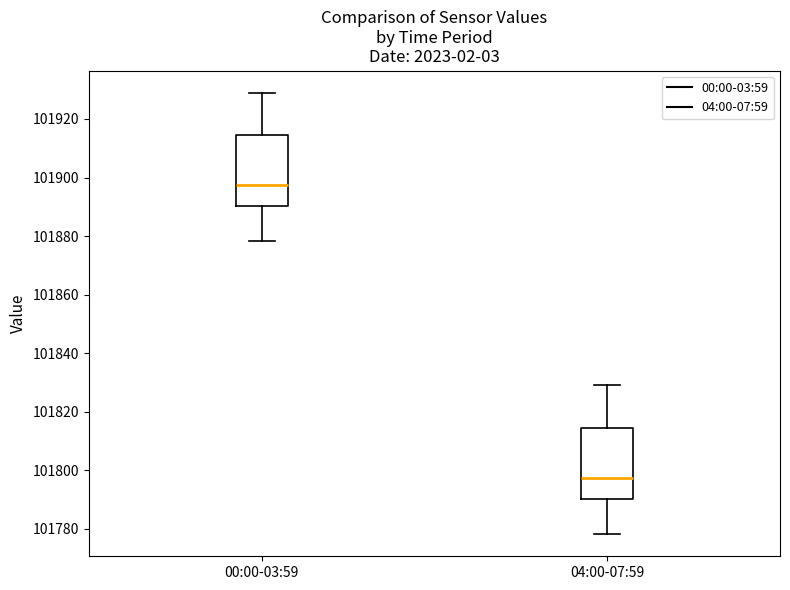

Reading left to right, read every box against the y-axis: the position of its median line, the range the box covers, and the ends of its whiskers. The values are not printed on the chart, so give them approximately, as read against the axis.

00:00-03:59: median 101898, box 101890 to 101914, whiskers 101878 to 101930
04:00-07:59: median 101798, box 101790 to 101814, whiskers 101778 to 101830